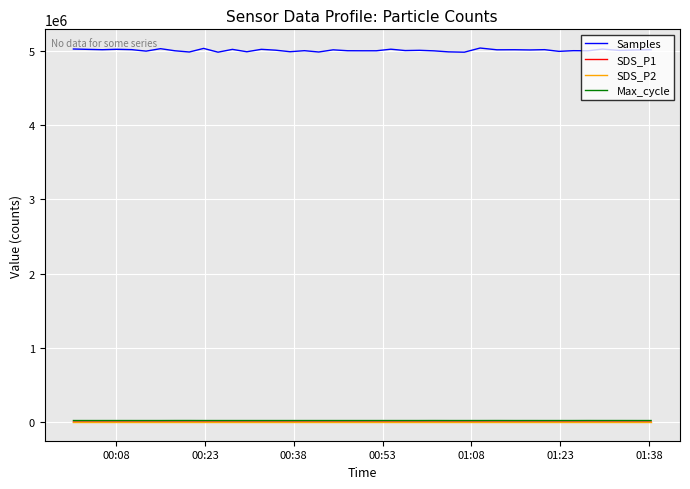

True or false: Samples and SDS_P1 intersect in this chart.

False